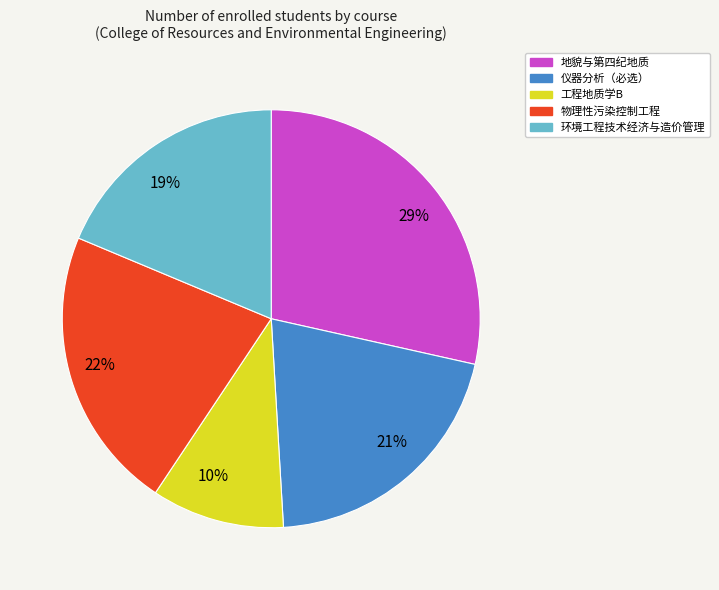

The 29% slice represents 29% of the pie. True or false?

True